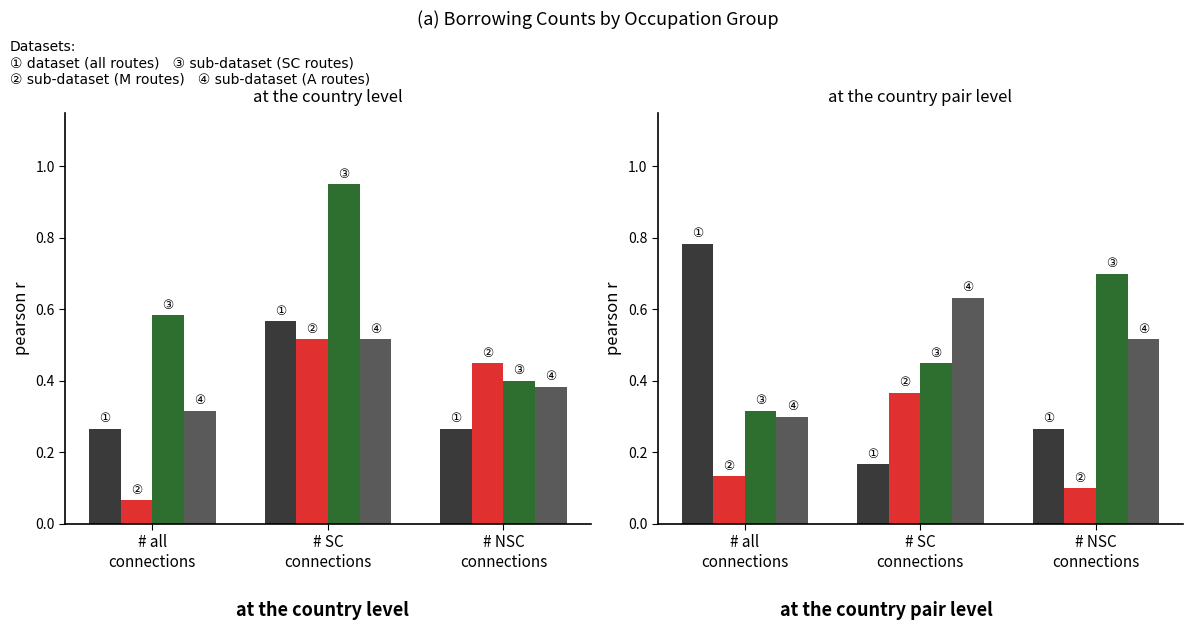

Is it true that dataset 1 equals 0.1 at # NSC
connections?

False